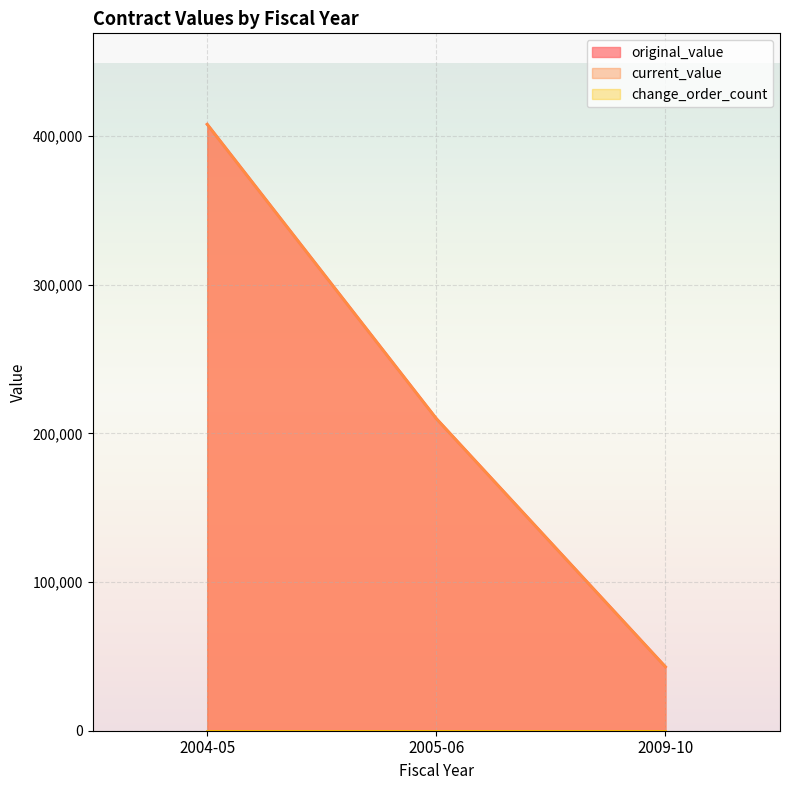

What is the greatest value displayed?

408000